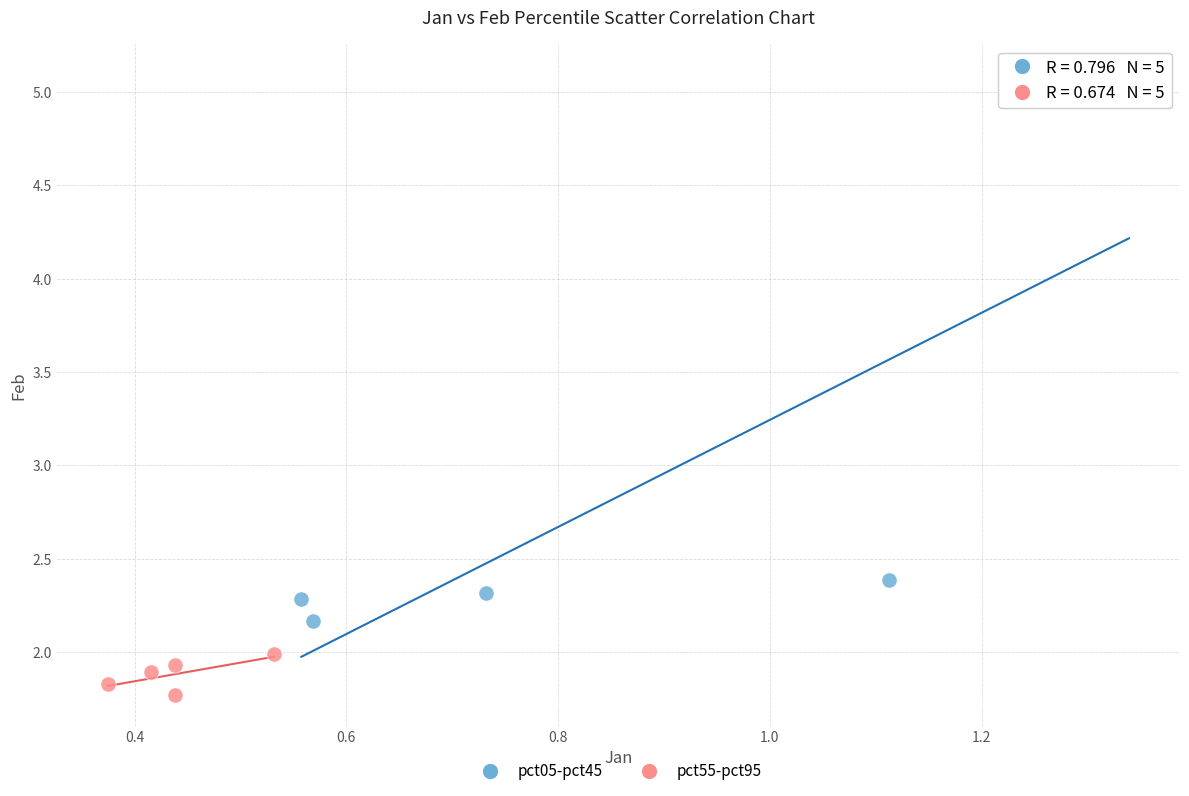

Which series has the widest spread of Y values?

pct05-pct45